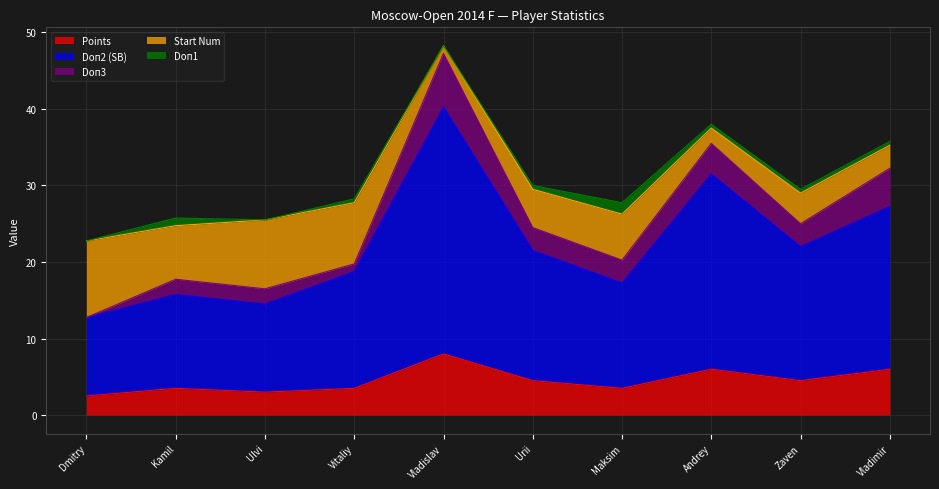

Where is the first local maximum for Doп2 (SB)?

Dragun Kamil